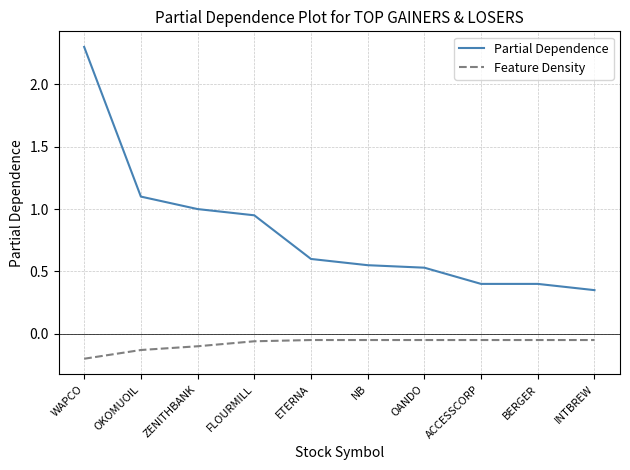

Is it true that Feature Density equals -0.1 at INTBREW?

True